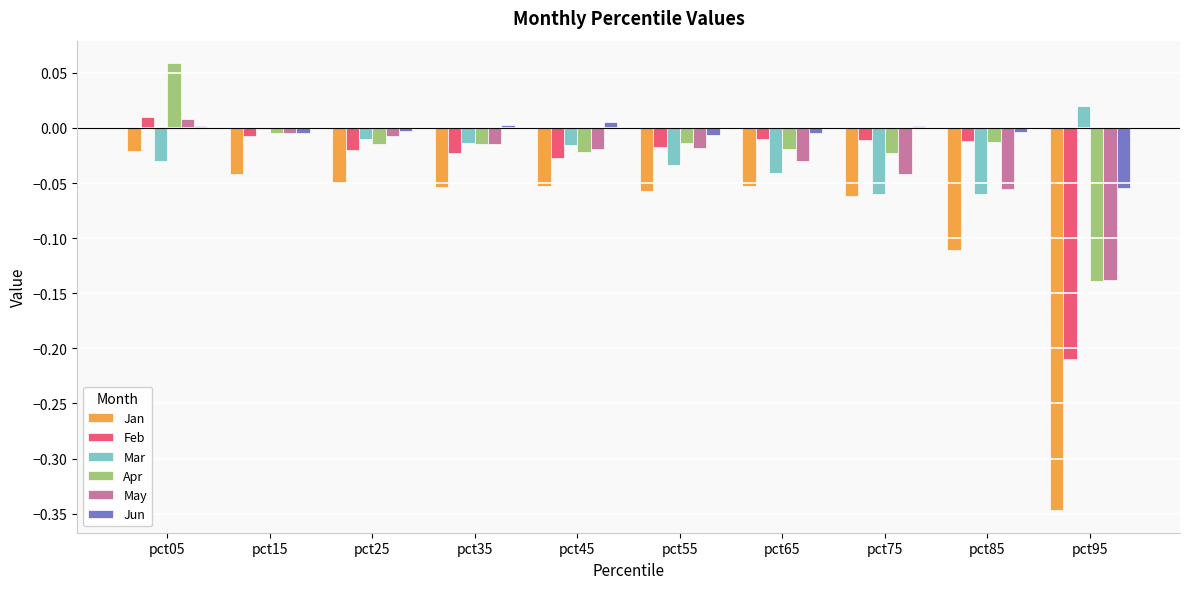

Which category has the highest value across all series?

pct05